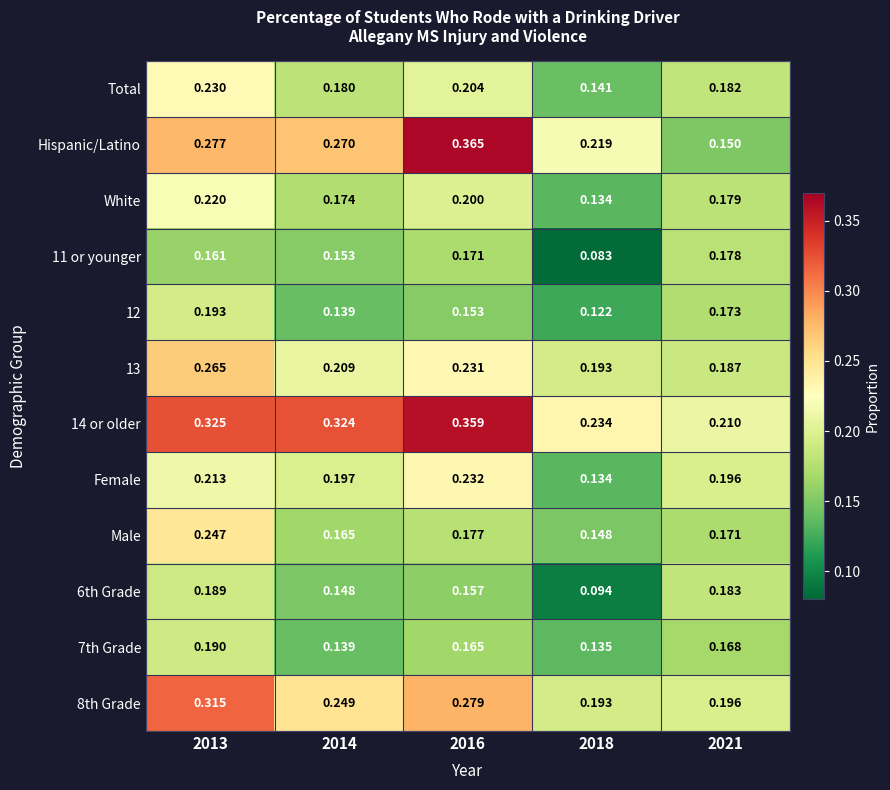

Is the value of Female at 2018 greater than the value of 12 at 2013?

No